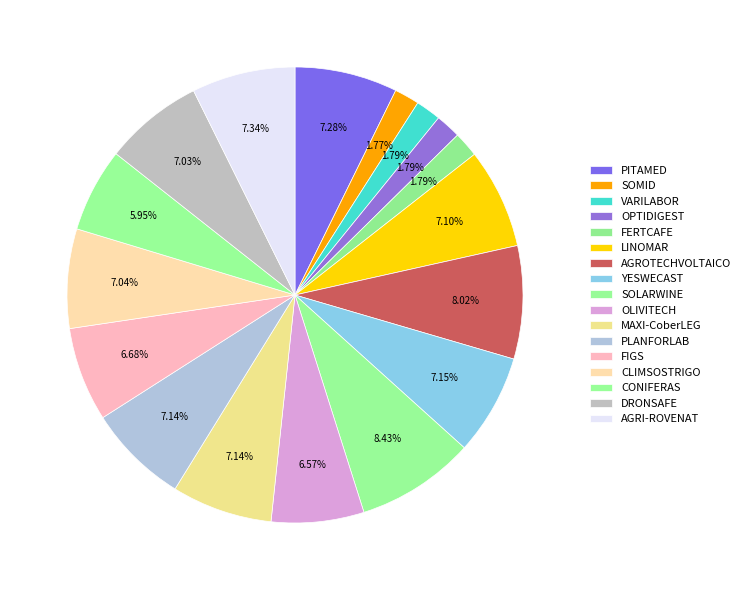

Approximately how many times larger is the value at OPTIDIGEST compared to MAXI-CoberLEG?

0.3